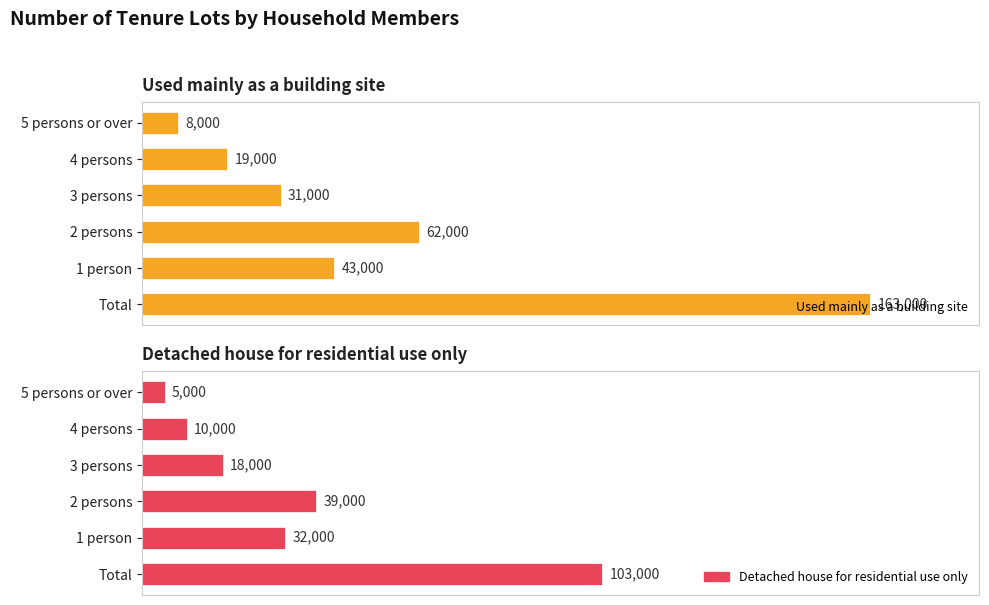

Reading left to right, list all the values displayed in this chart.

Used mainly as a building site: 0=163000	25000=43000	50000=62000	75000=31000	100000=19000	125000=8000
Detached house for residential use only: 0=103000	25000=32000	50000=39000	75000=18000	100000=10000	125000=5000